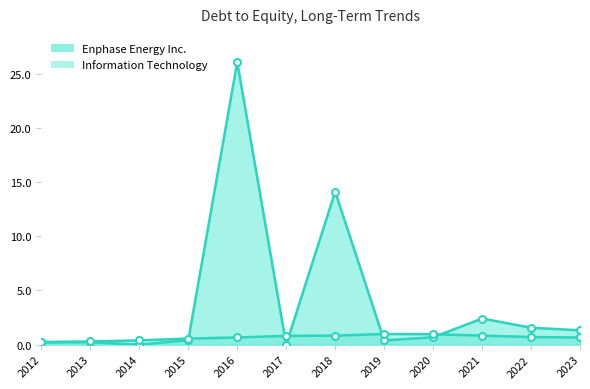

Reading left to right, list all the values displayed in this chart.

Enphase Energy Inc.: 0.2	0.2	0.0	0.4	26.1	0.0	14.1	0.4	0.7	2.4	1.6	1.3
Information Technology: 0.2	0.3	0.4	0.6	0.7	0.8	0.8	1.0	1.0	0.8	0.7	0.7